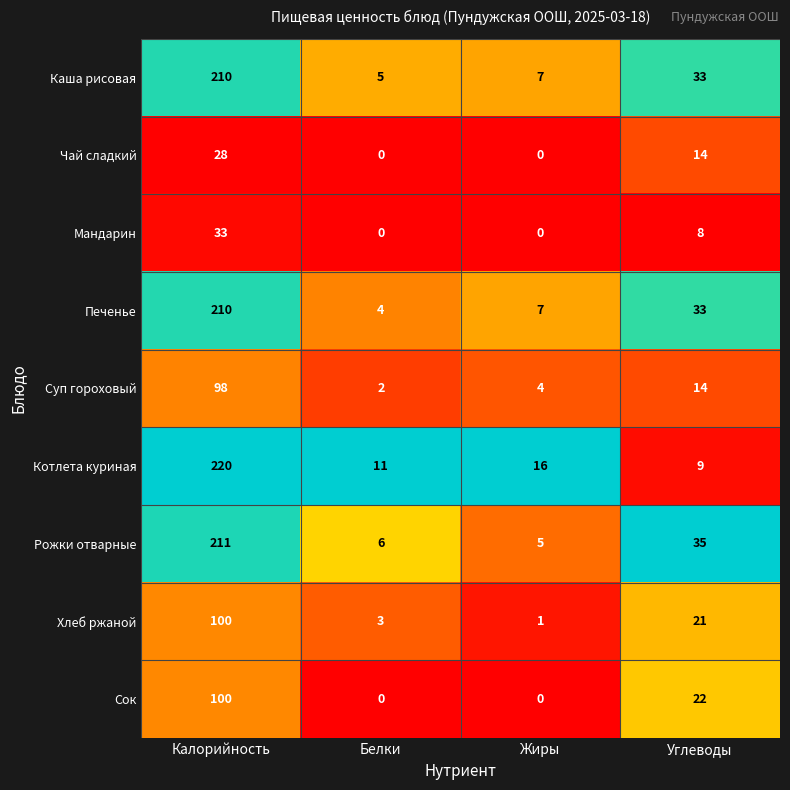

What is the total value across all series at Углеводы?

189